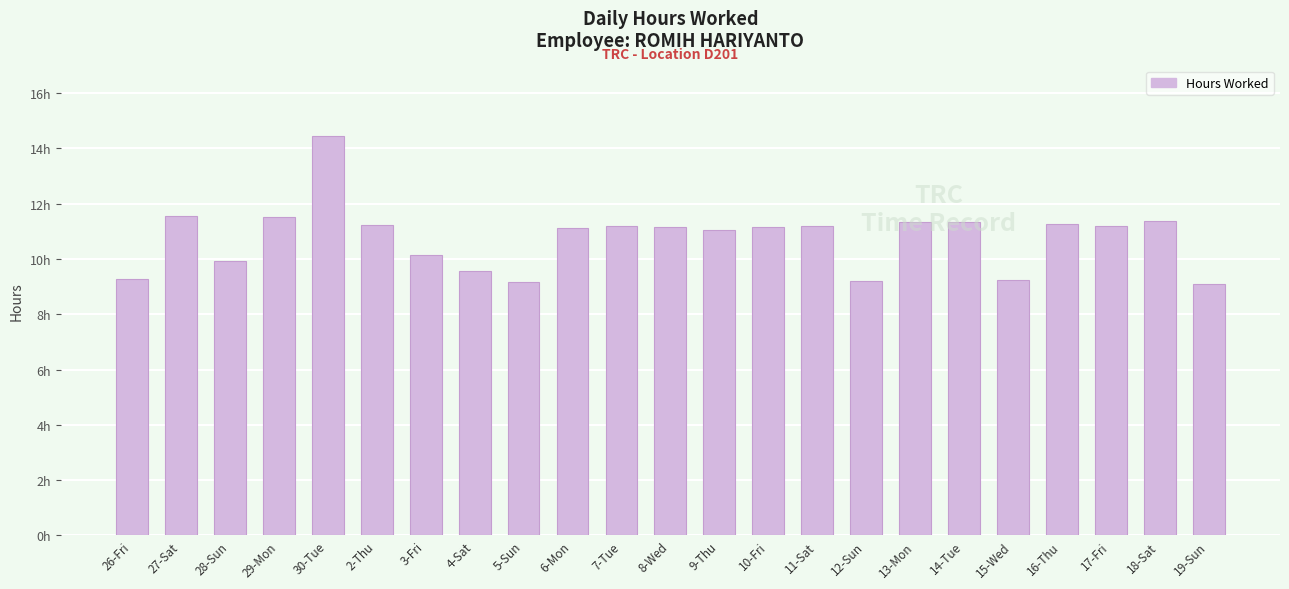

Rank the categories by value from lowest to highest.

19-Sun, 5-Sun, 12-Sun, 15-Wed, 26-Fri, 4-Sat, 28-Sun, 3-Fri, 9-Thu, 6-Mon, 8-Wed, 10-Fri, 17-Fri, 7-Tue, 11-Sat, 2-Thu, 16-Thu, 13-Mon, 14-Tue, 18-Sat, 29-Mon, 27-Sat, 30-Tue